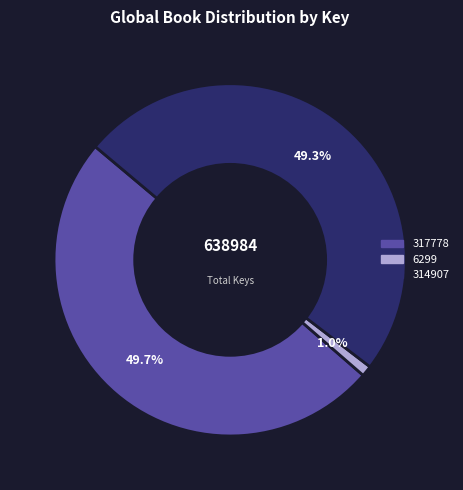

True or false: 314907 accounts for 49% of the total.

True